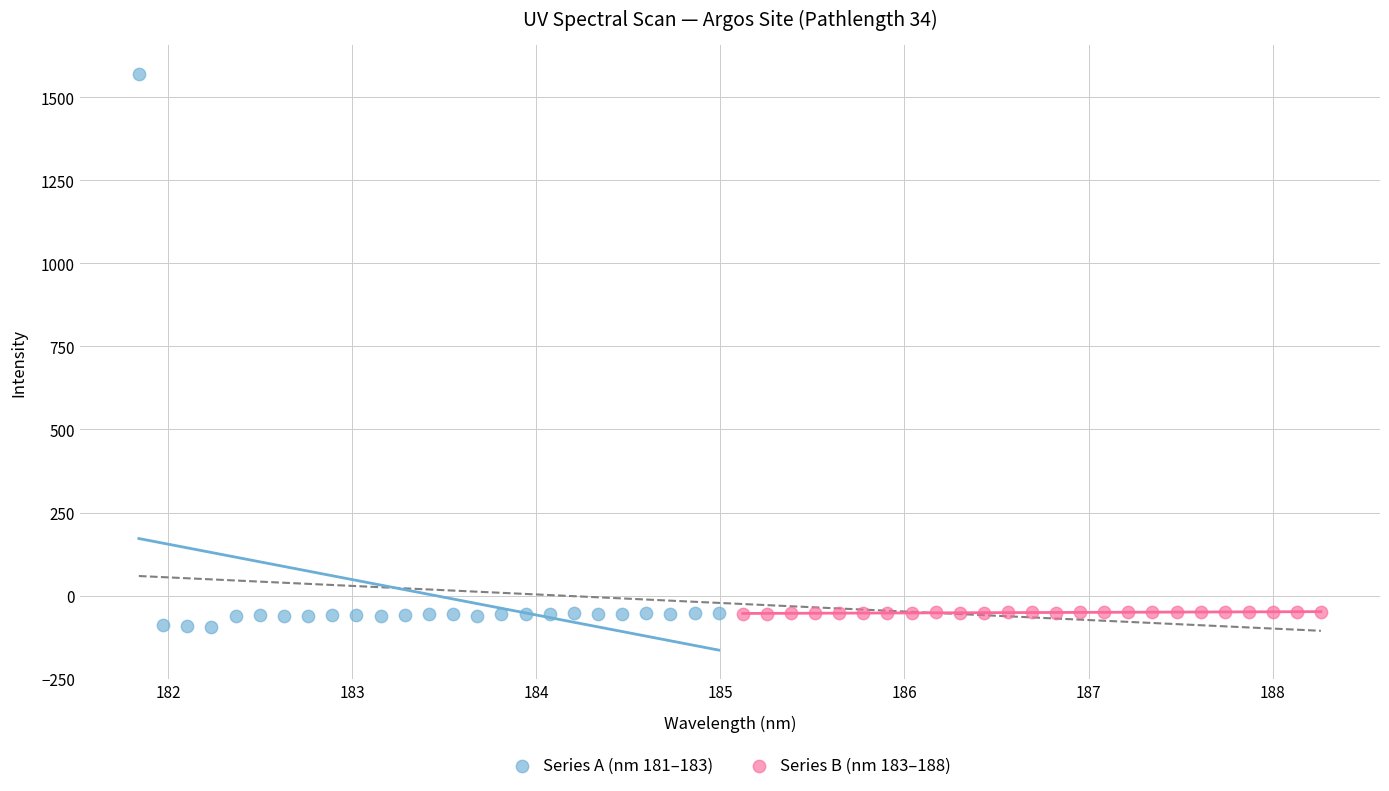

Which series reaches the maximum Y coordinate?

Series A (nm 181–183)